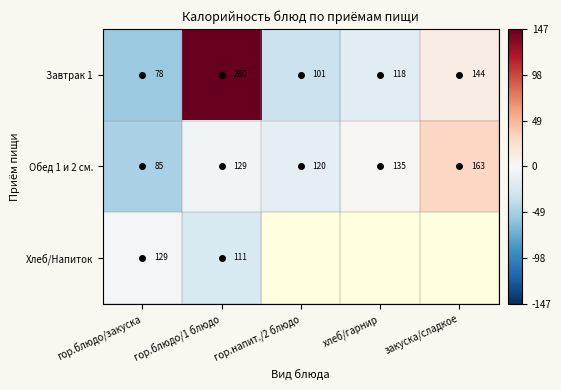

Count the number of data series in this chart.

3